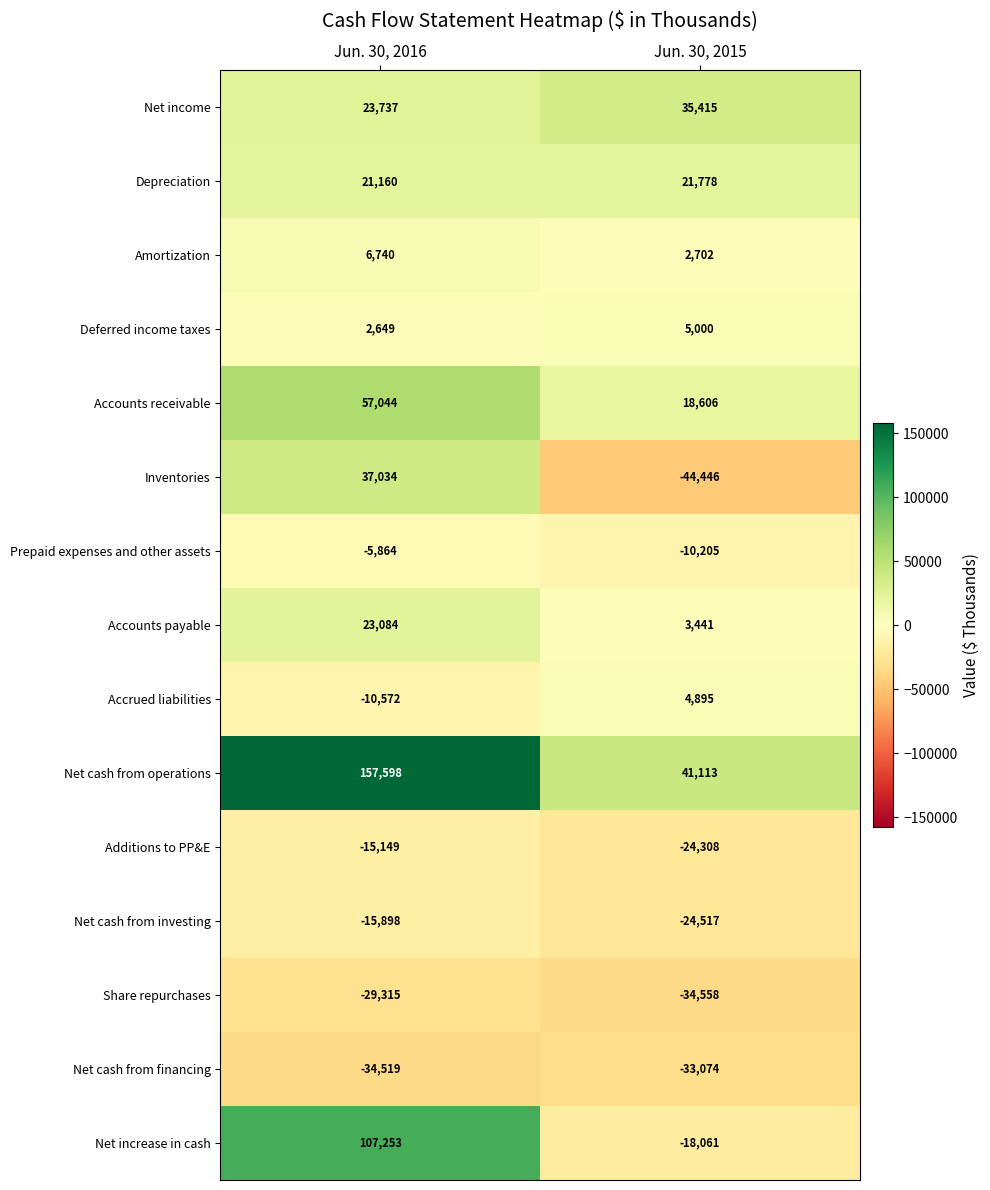

The Depreciation series shows 30830 at Jun. 30, 2016. True or false?

False